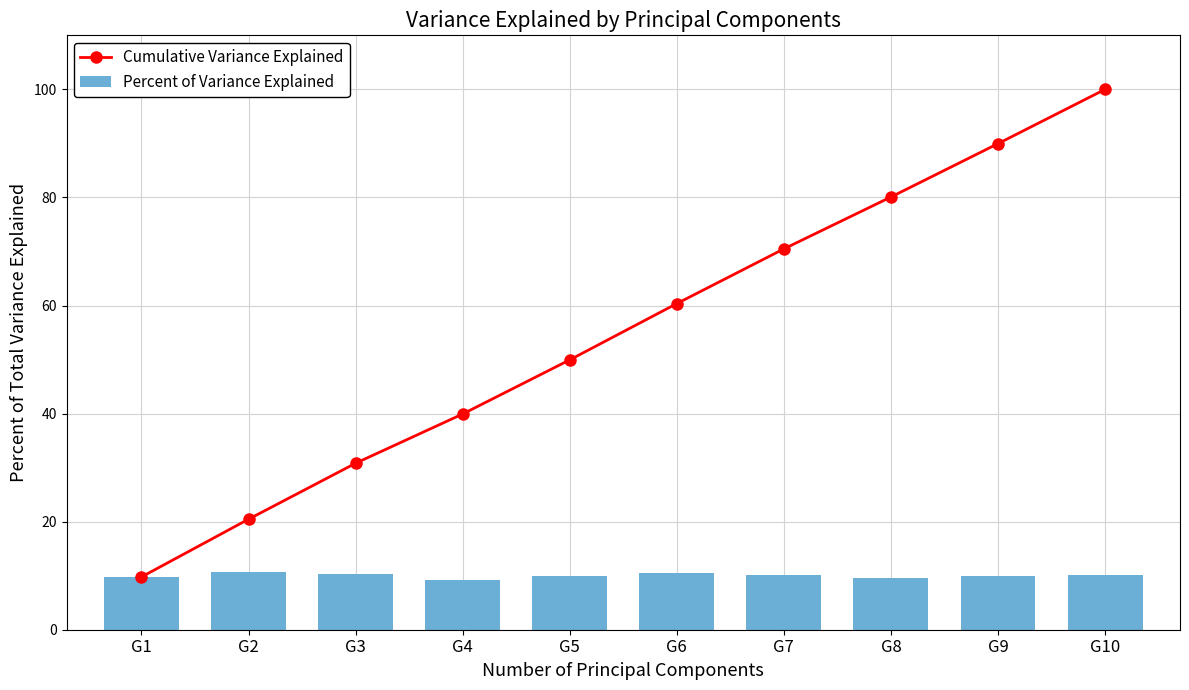

What is the difference between the maximum and minimum values in the Percent of Variance Explained series?

1.6